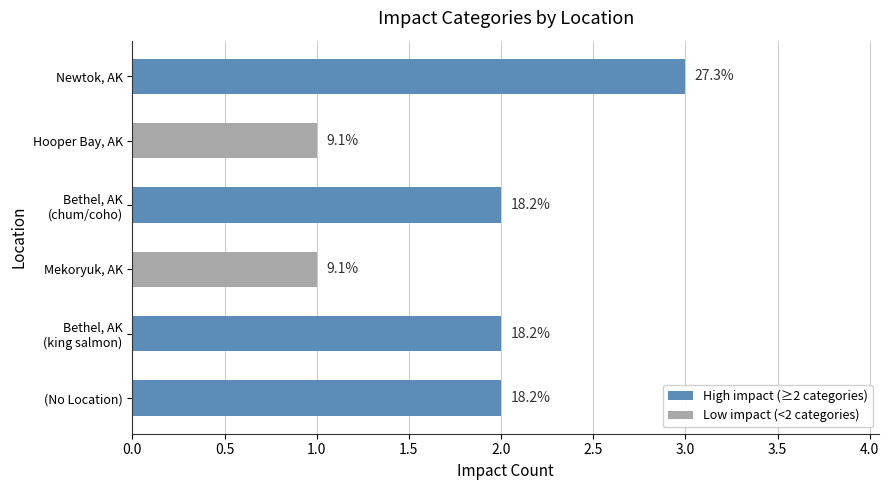

How many bars are there in total?

6